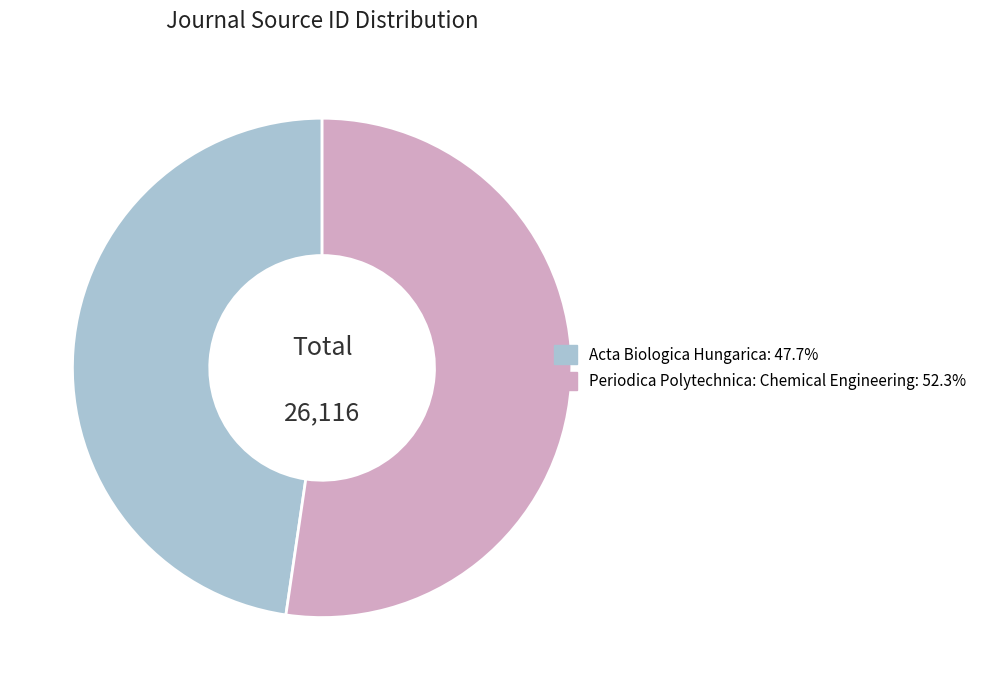

The Periodica Polytechnica: Chemical Engineering slice represents 45% of the pie. True or false?

False